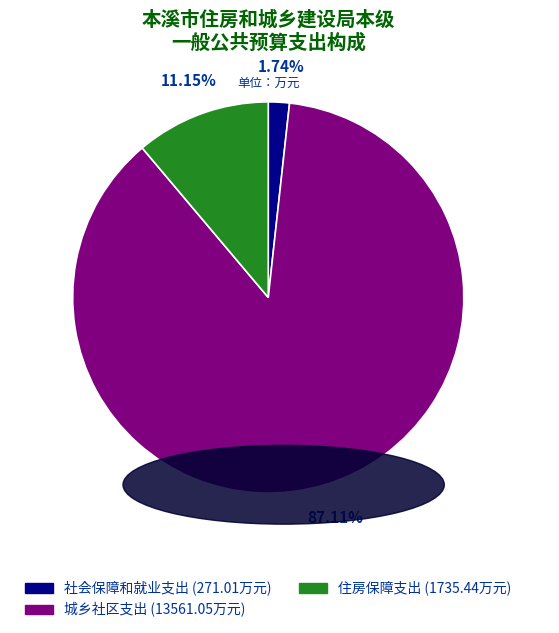

To the nearest percent, what portion does 社会保障和就业支出 represent?

2%